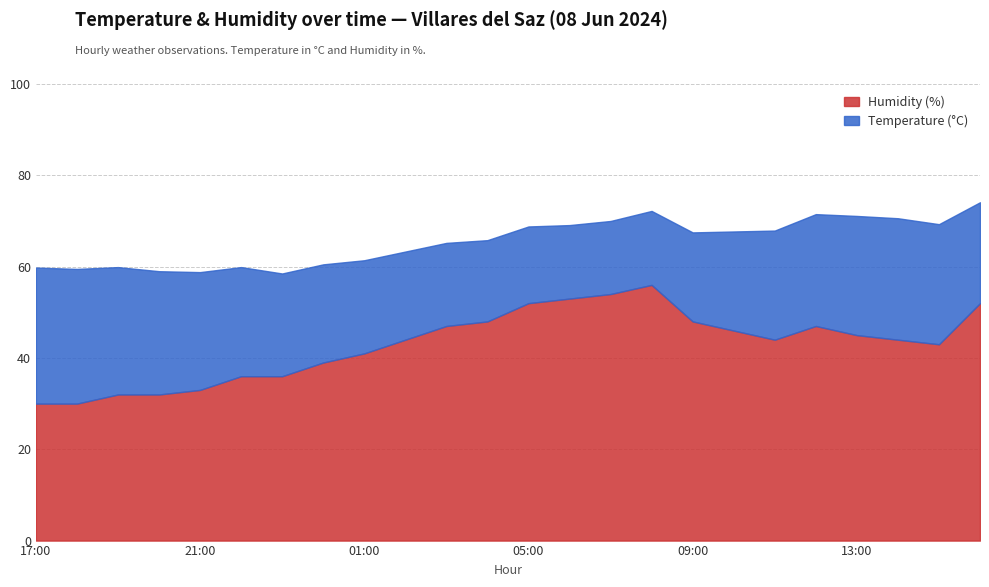

What are all the series names shown in the legend?

Humidity (%), Temperature (°C)